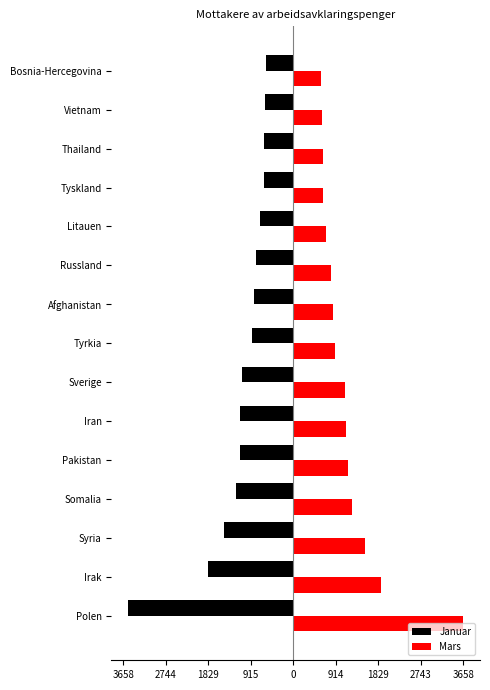

What are all the series names shown in the legend?

Januar, Mars